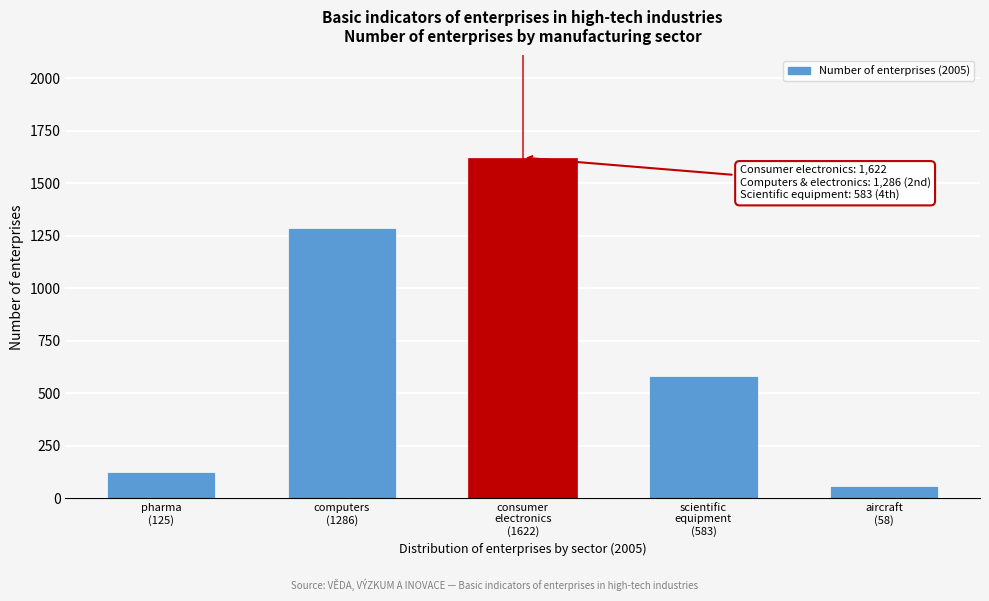

Reading right to left, list all the values displayed in this chart.

58	583	1622	1286	125